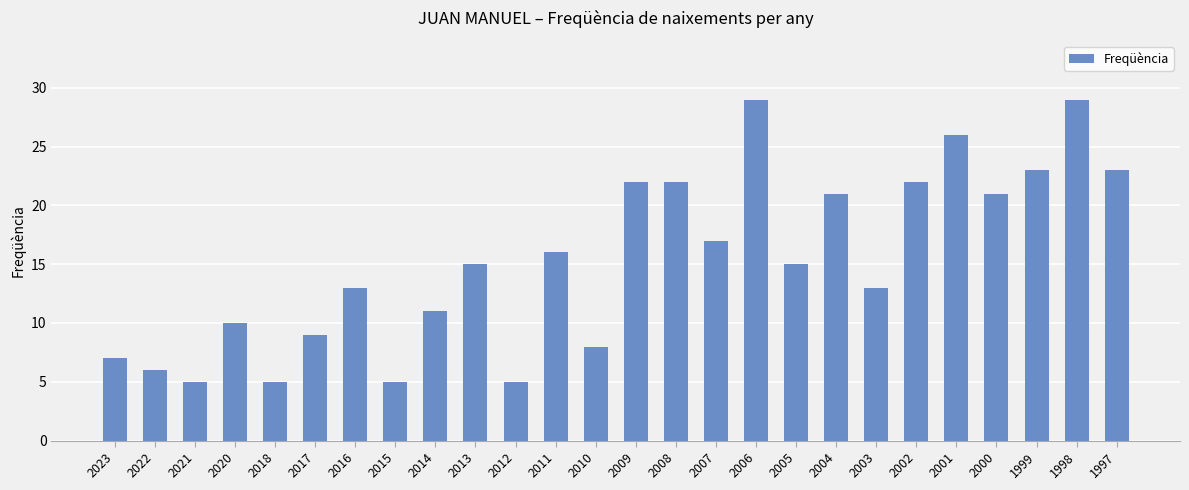

What is the minimum value shown in the chart?

5